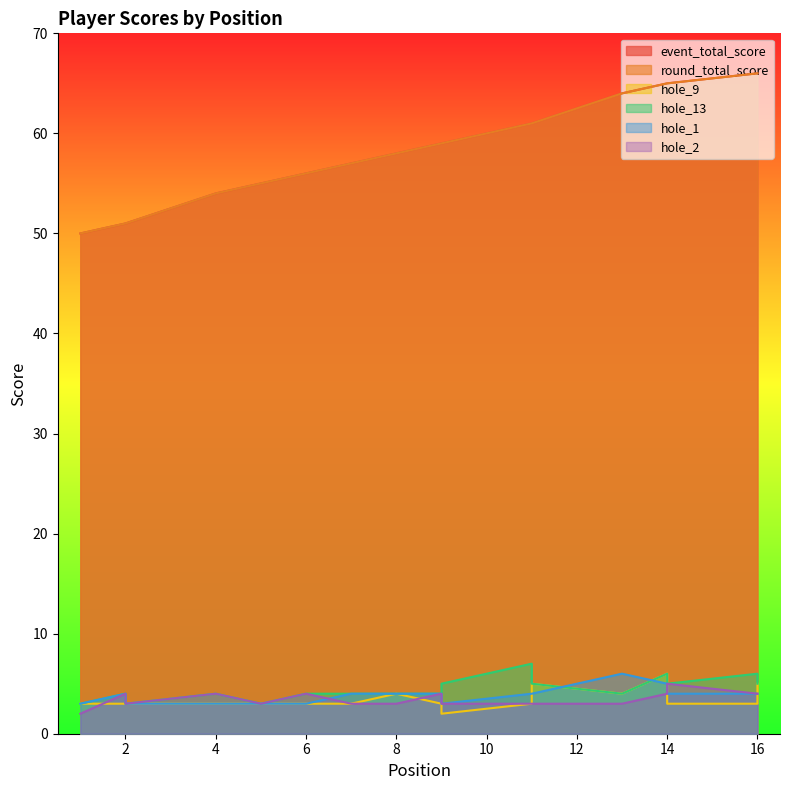

Rank the series by their maximum value, from lowest to highest.

hole_2, hole_9, hole_1, hole_13, event_total_score, round_total_score